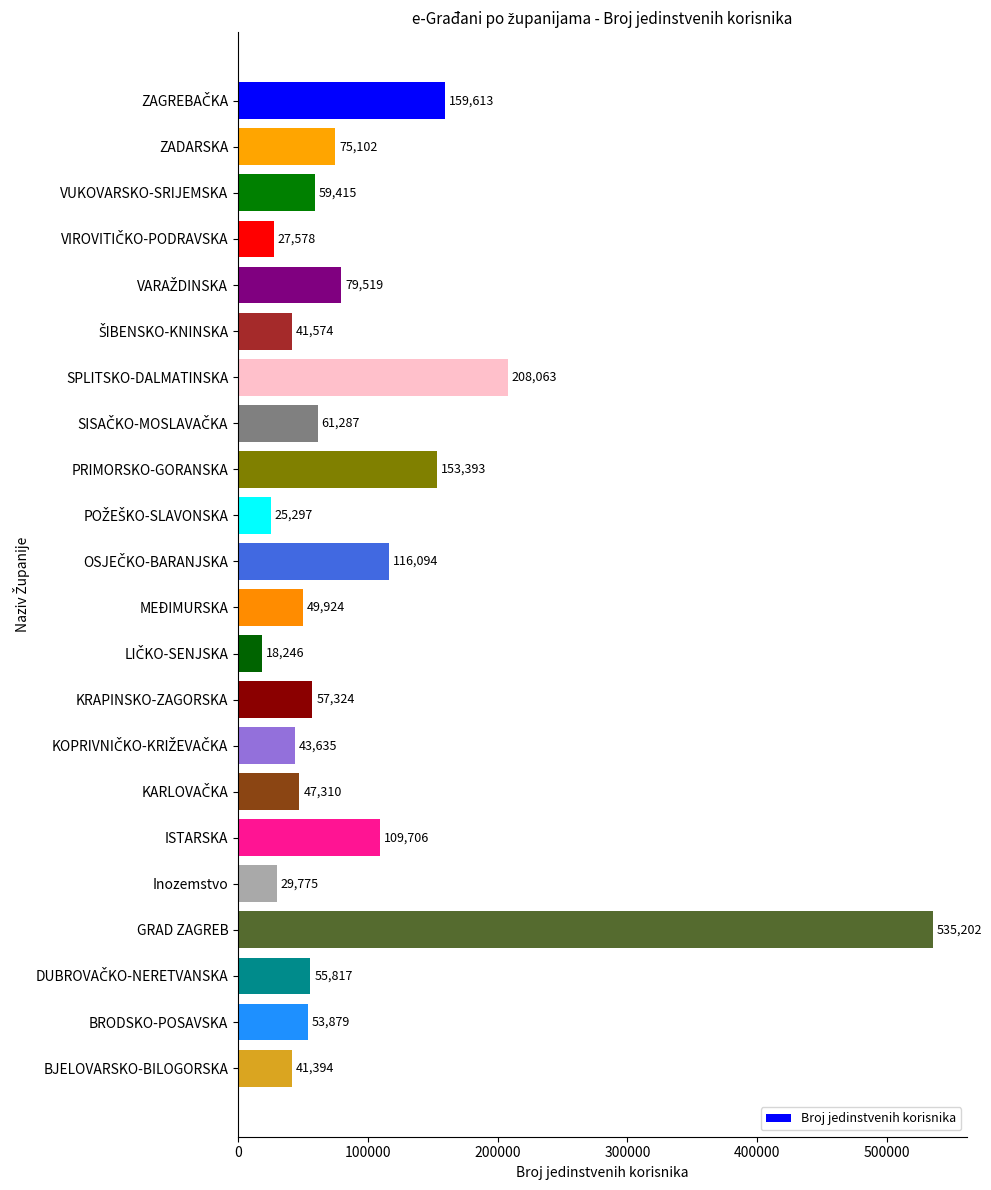

The chart shows a value of 29390 at KRAPINSKO-ZAGORSKA. True or false?

False